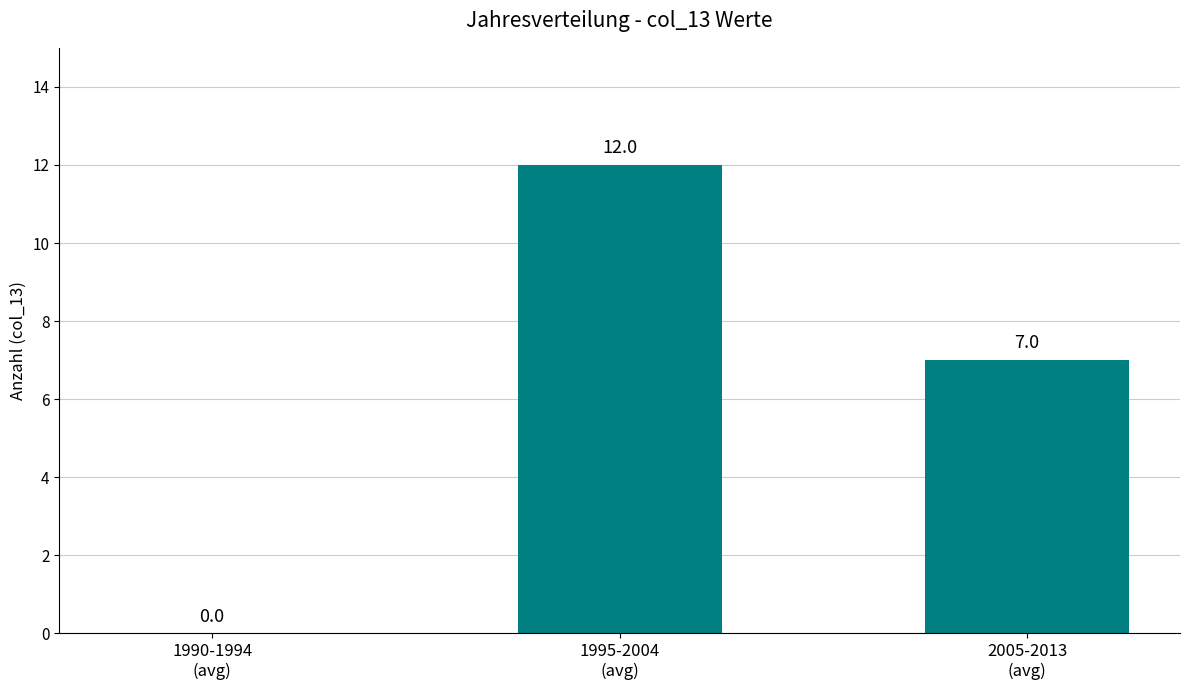

What is the maximum value shown in the chart?

12